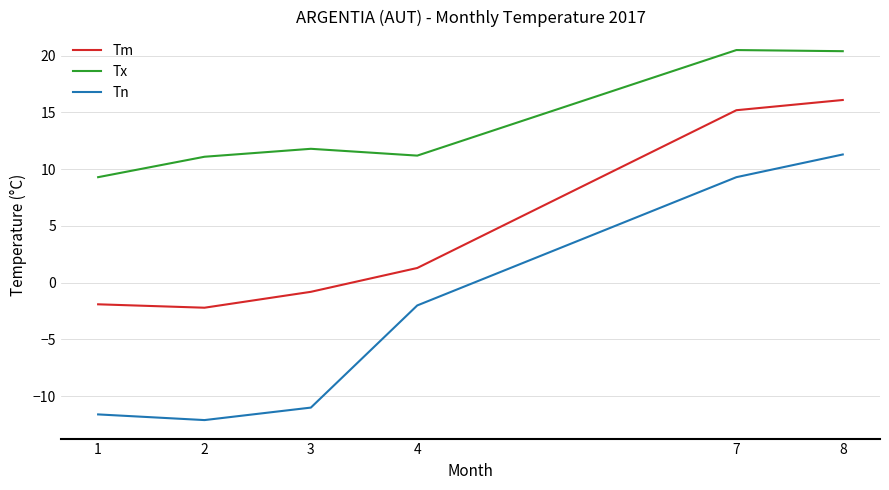

What is the difference between the highest and lowest values at 2?

23.2